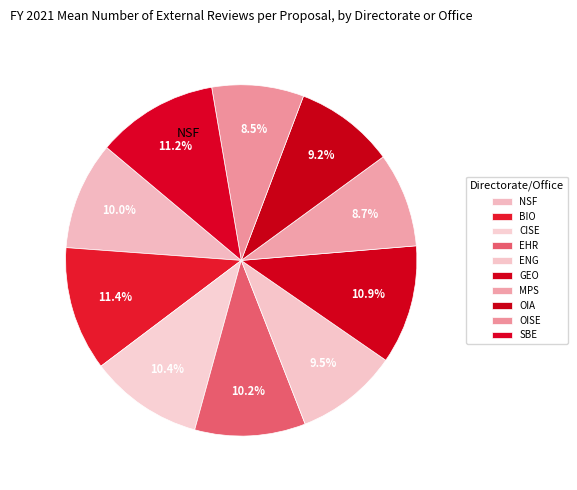

What percentage is the GEO slice, to the nearest percent?

11%